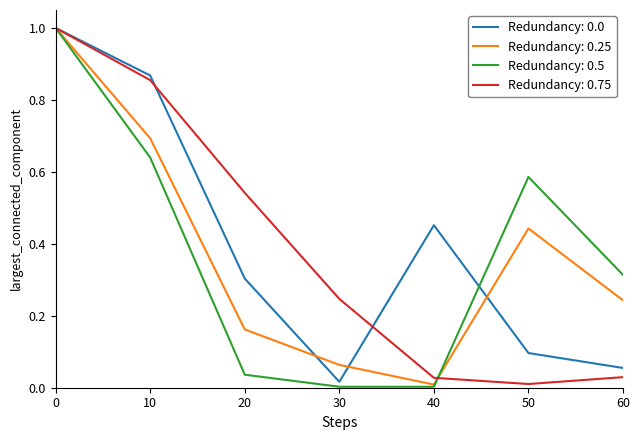

What is the highest value of the Redundancy: 0.0 series?

1.0